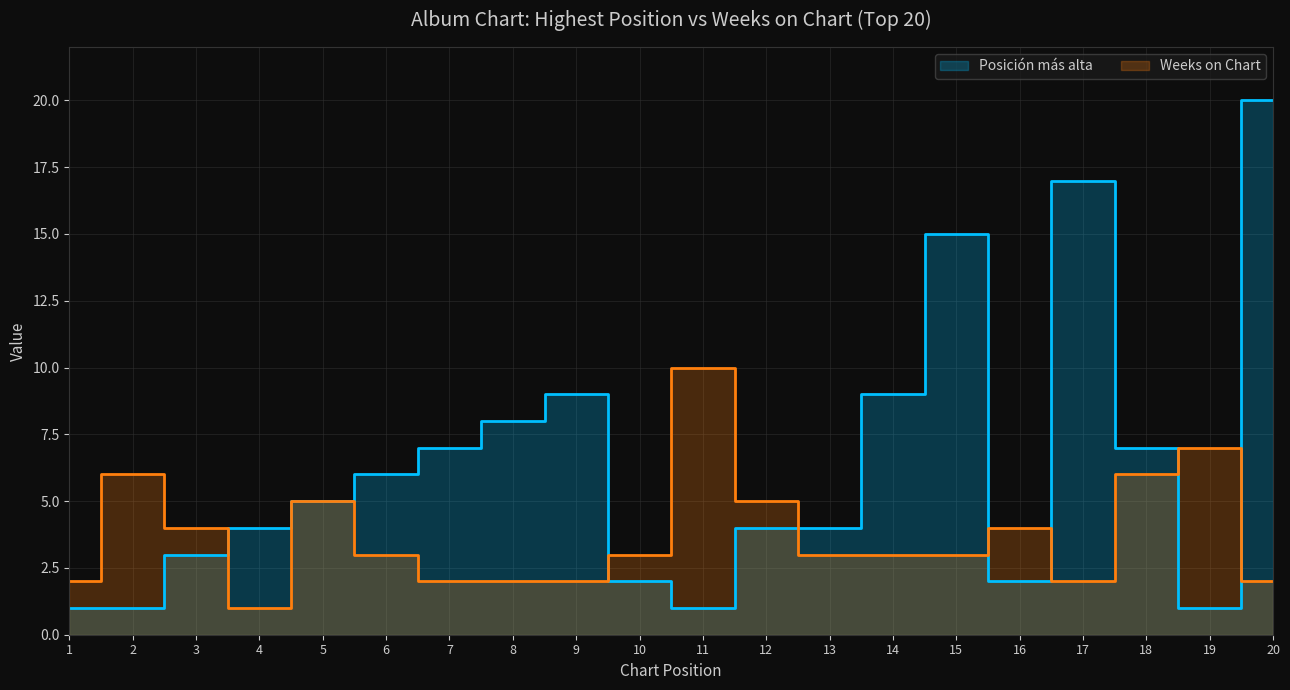

What is the average value of the Posición más alta series?

6